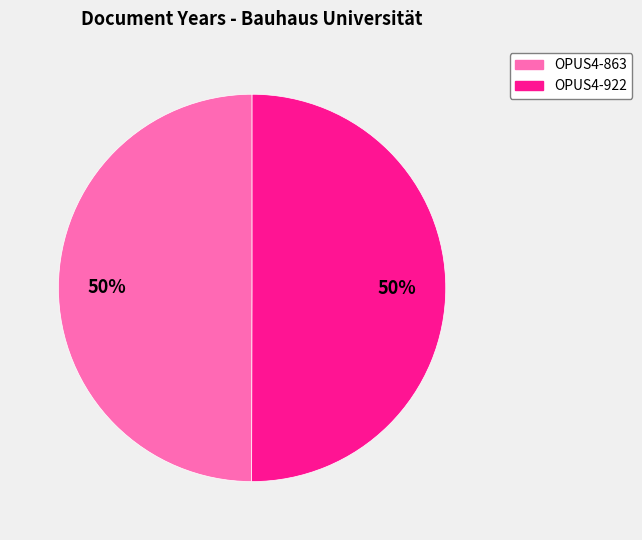

True or false: OPUS4-922 accounts for 55% of the total.

False